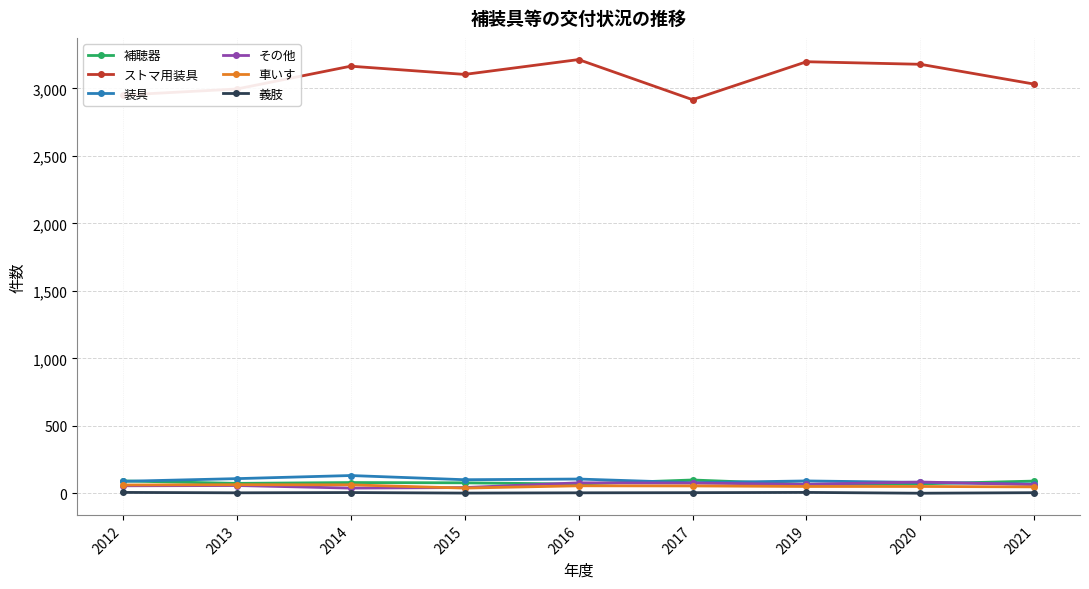

True or false: 義肢 and ストマ用装具 intersect in this chart.

False